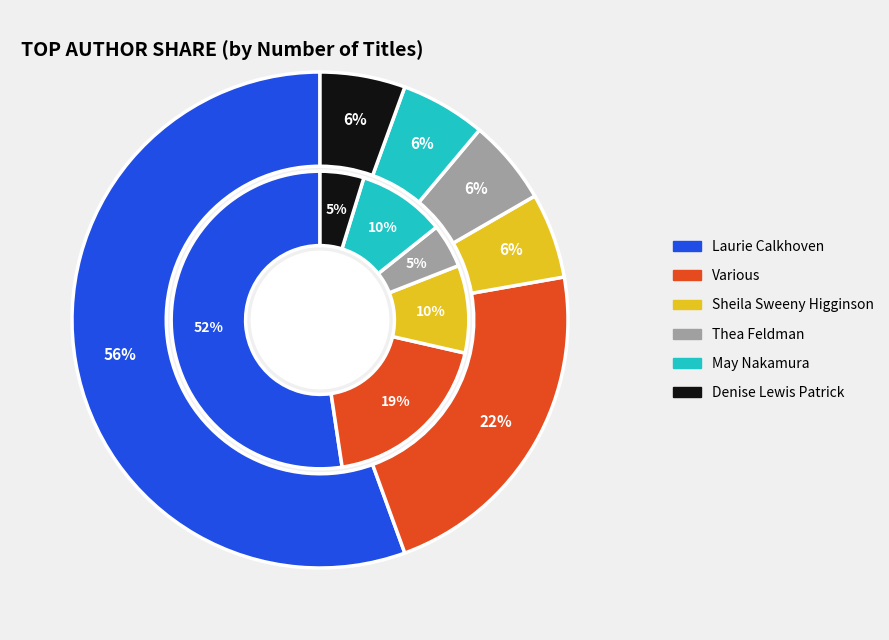

To the nearest percent, what percentage of the pie is Denise Lewis Patrick (707048)?

6%